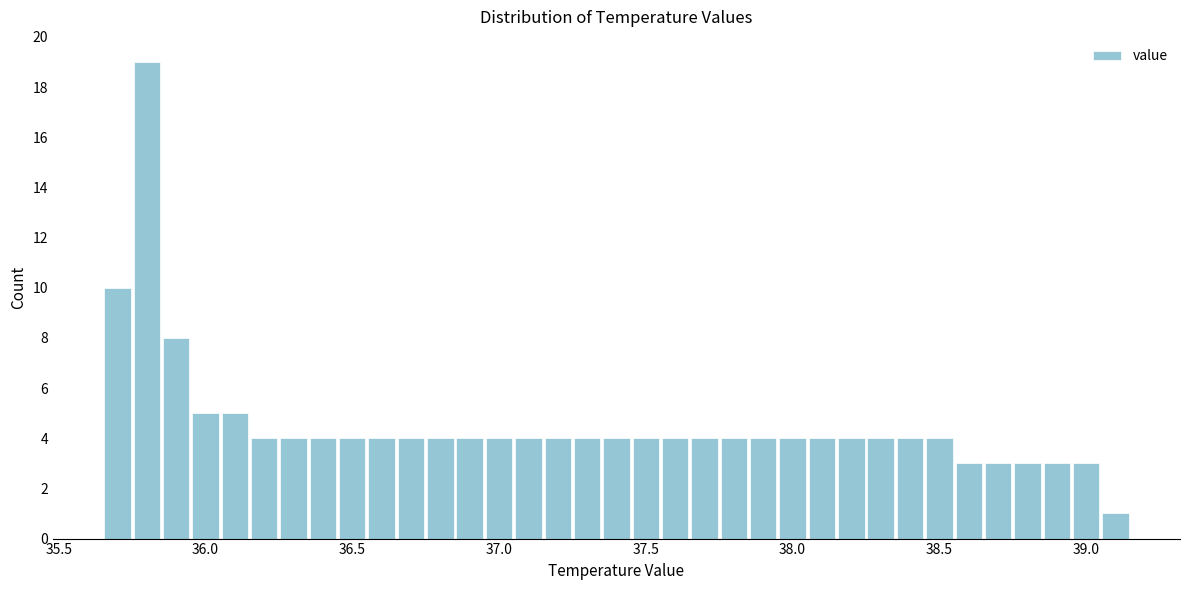

Read against the x-axis, roughly where is the centre of the tallest bar?

35.80